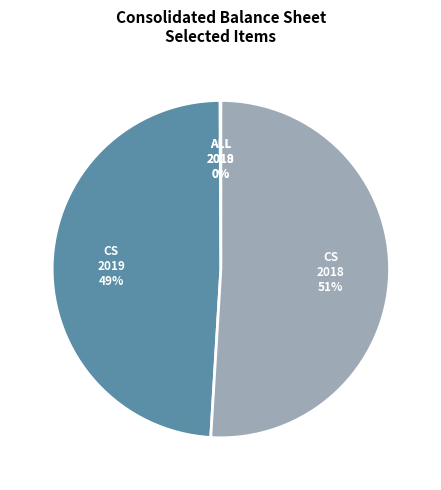

Is there any slice that represents more than half of the pie?

Yes